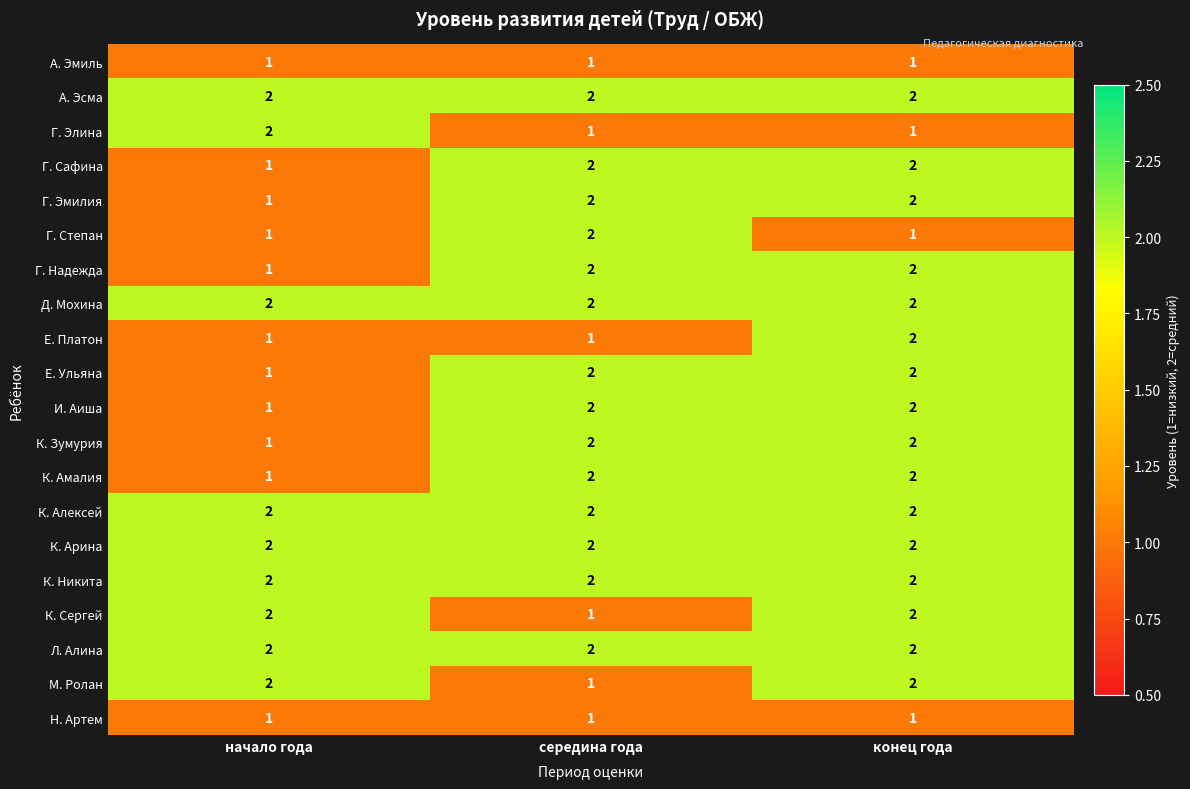

Is the value of Н. Артем at начало года greater than the value of Г. Сафина at конец года?

No